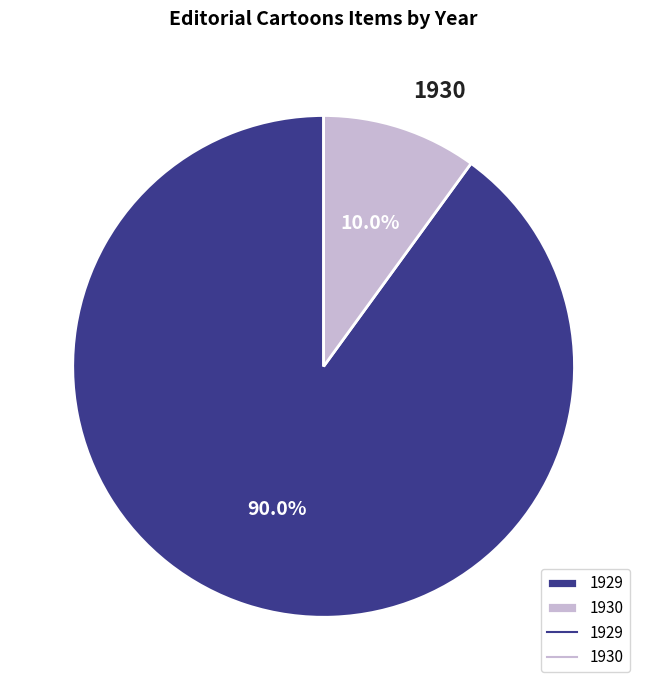

Is there a majority slice in this chart?

Yes